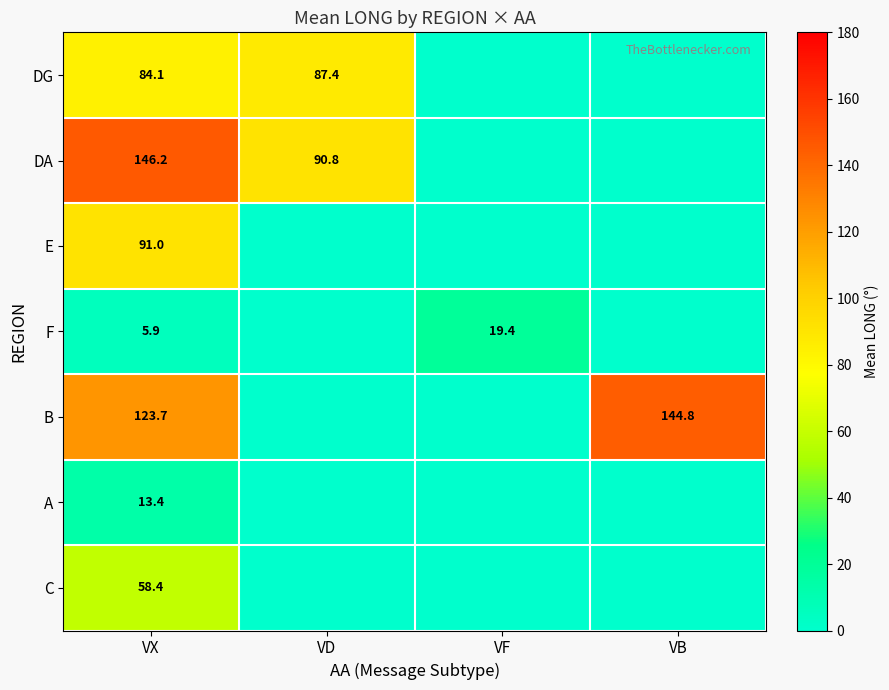

True or false: F has a value of 5.9 at VX.

True